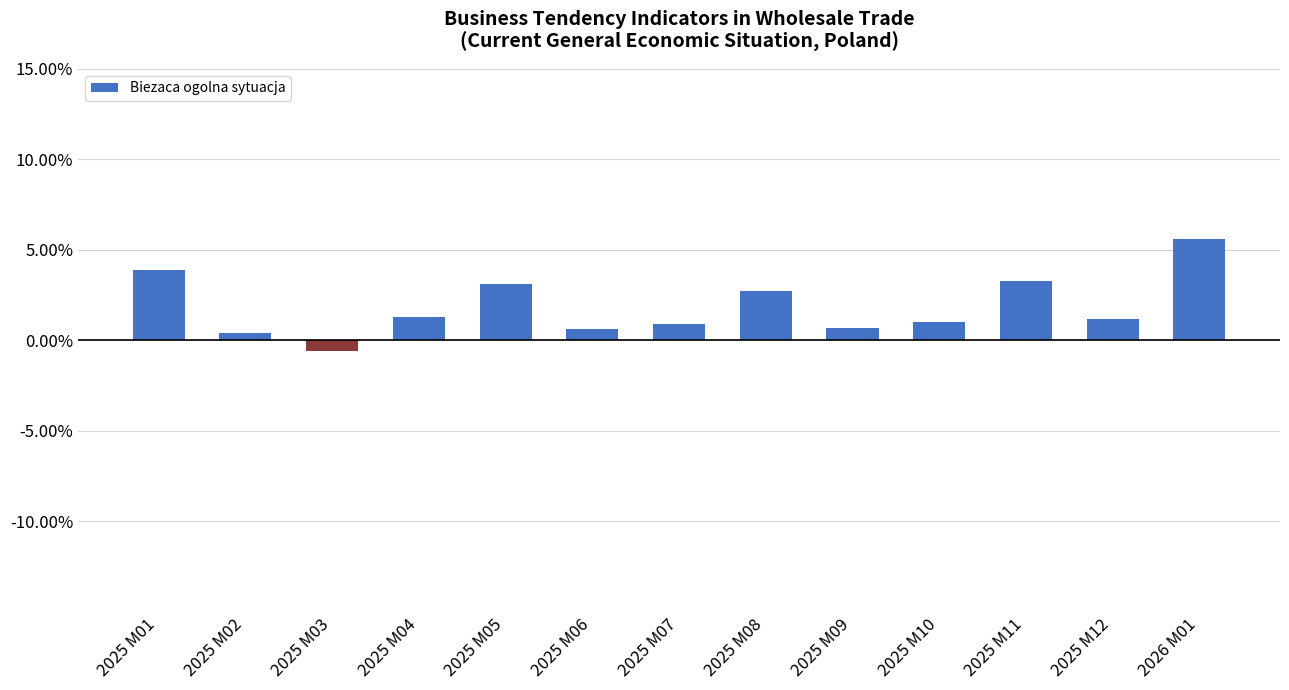

What is the label of the 11th bar from the left?

2025 M11